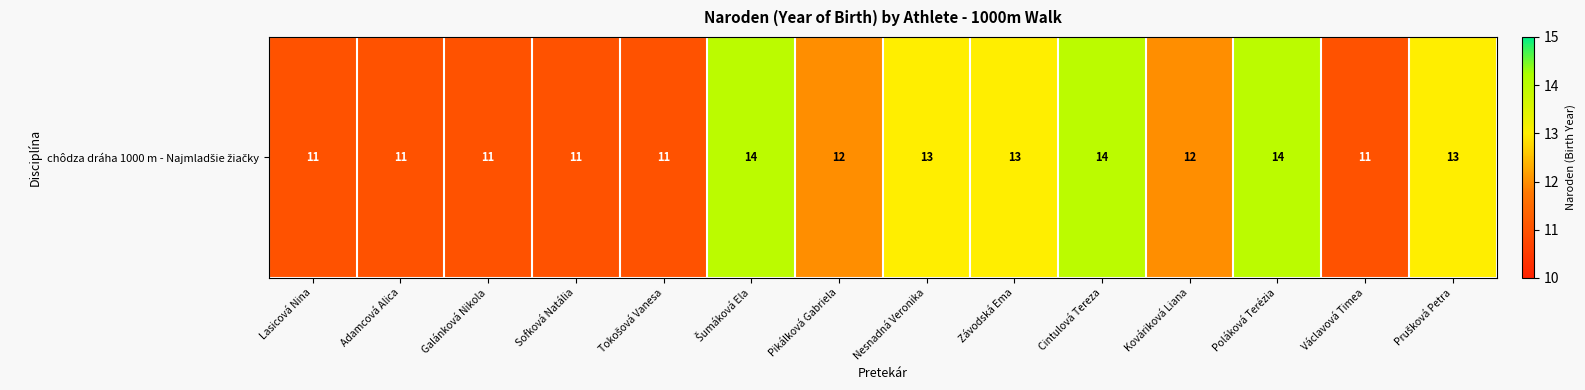

Rank the categories by value from highest to lowest.

Šumáková Ela, Cintulová Tereza, Poláková Terézia, Nesnadná Veronika, Závodská Ema, Prušková Petra, Pikálková Gabriela, Kováriková Liana, Lasicová Nina, Adamcová Alica, Galánková Nikola, Sofková Natália, Tokošová Vanesa, Václavová Timea